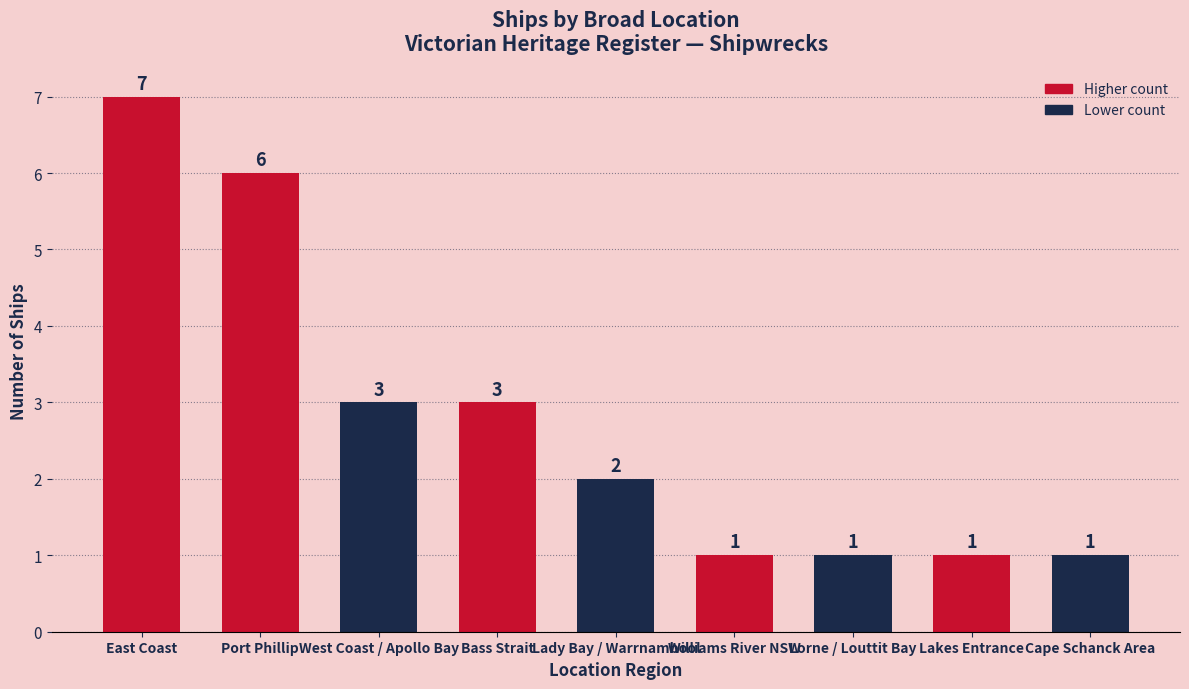

How many values are below 2?

4